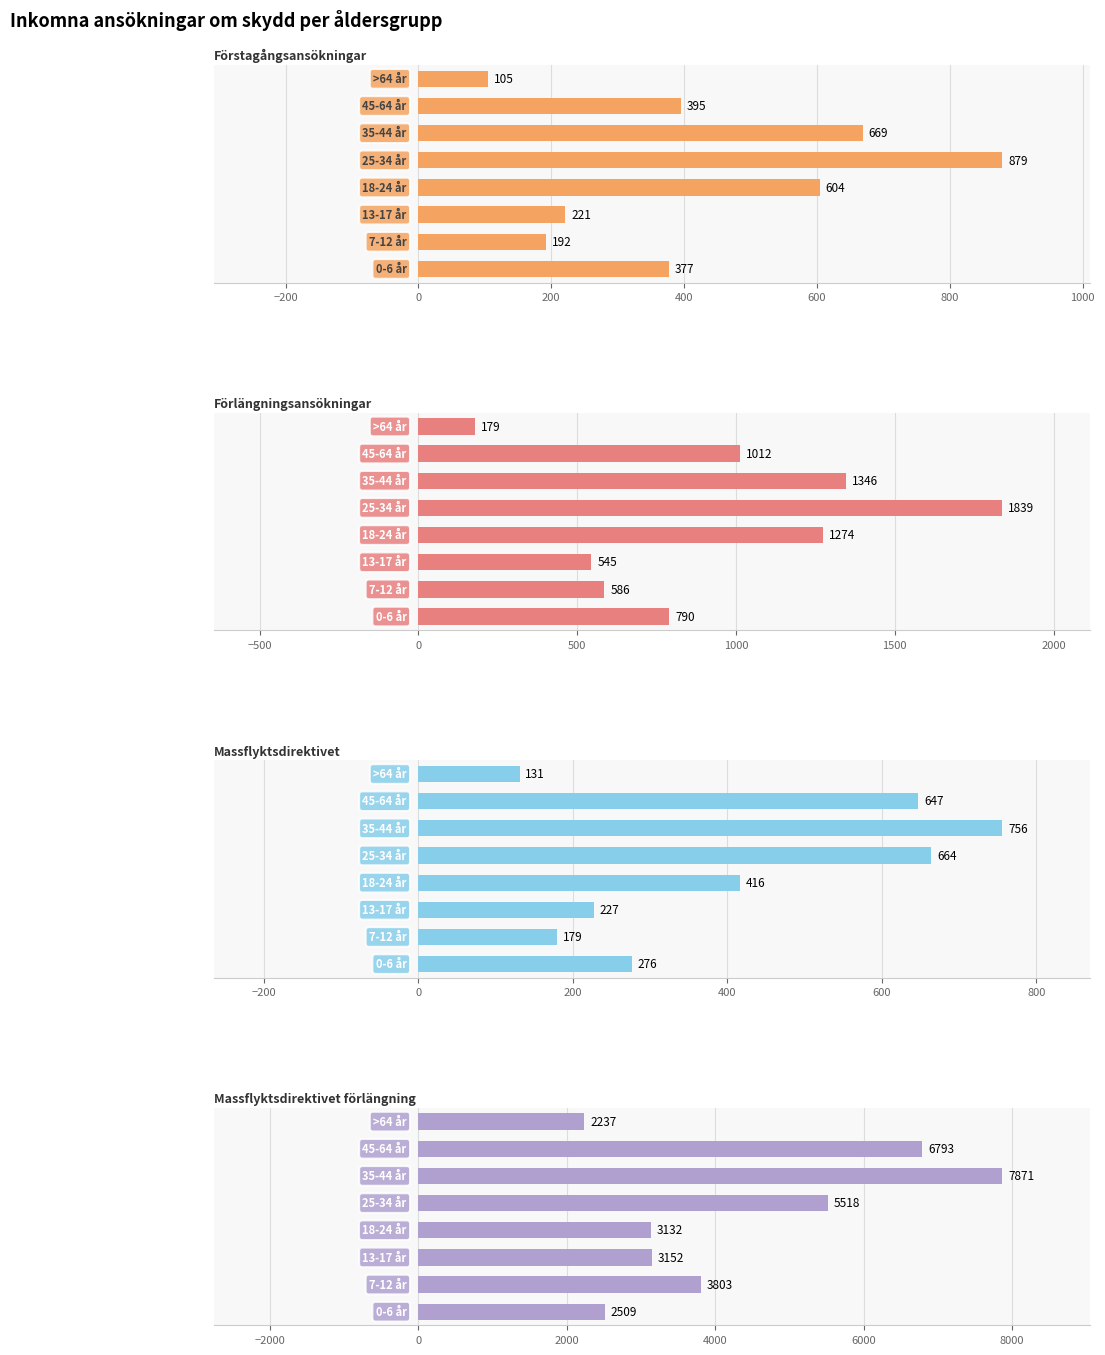

What is the sum of all Massflyktsdirektivet values?

3296